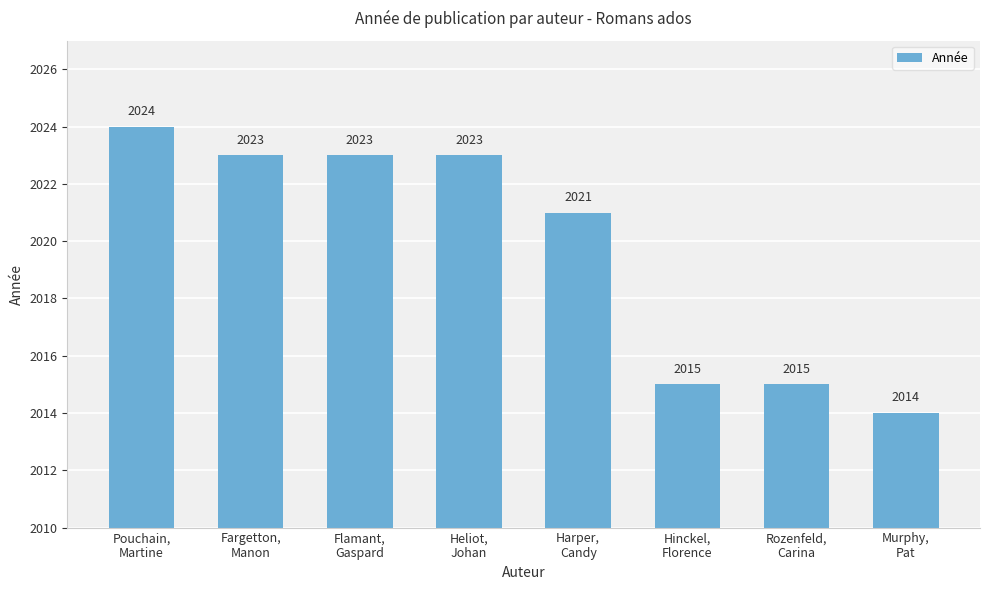

At which category does the chart reach its peak across all series?

Pouchain,
Martine